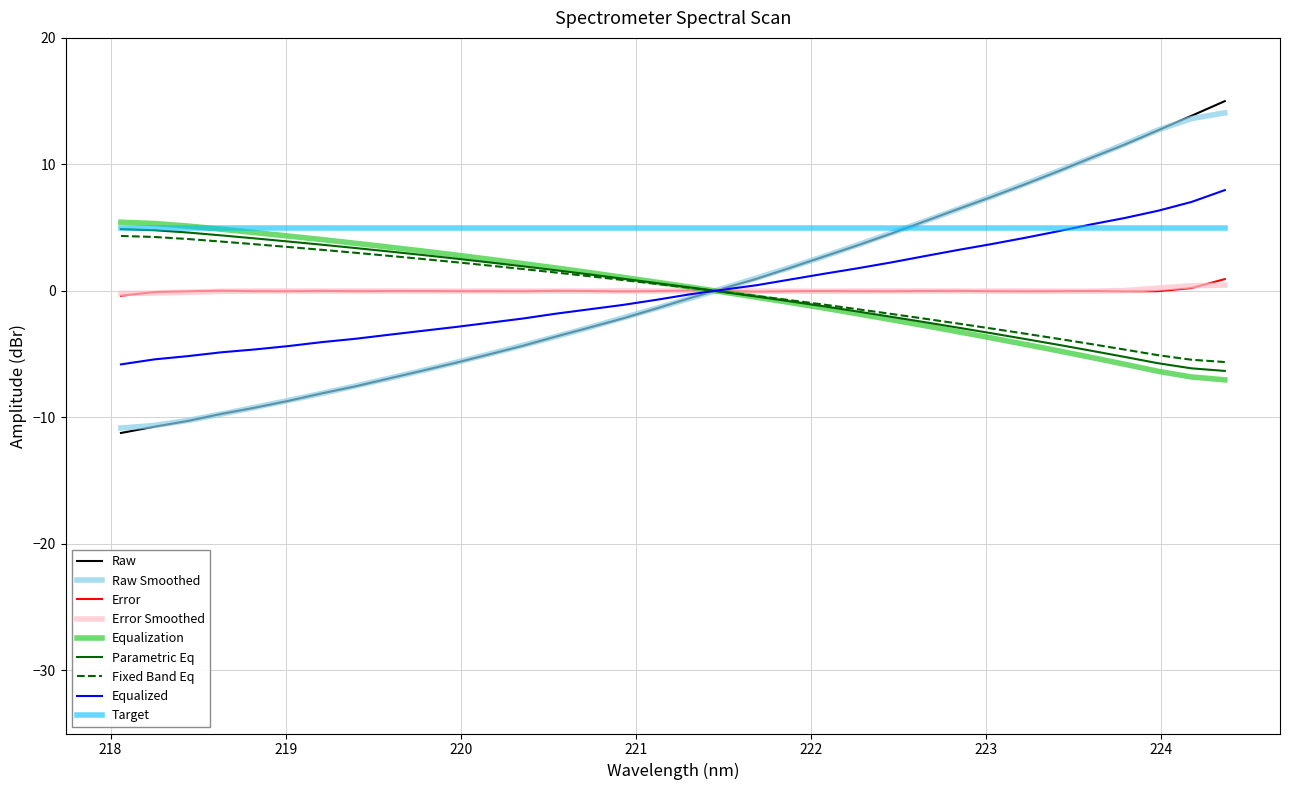

Which series has the largest total across all categories?

Target